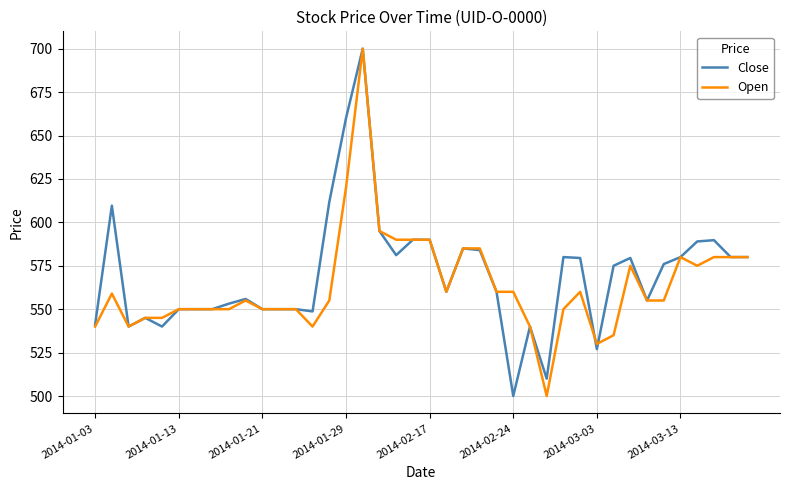

What is the greatest value displayed?

700.0